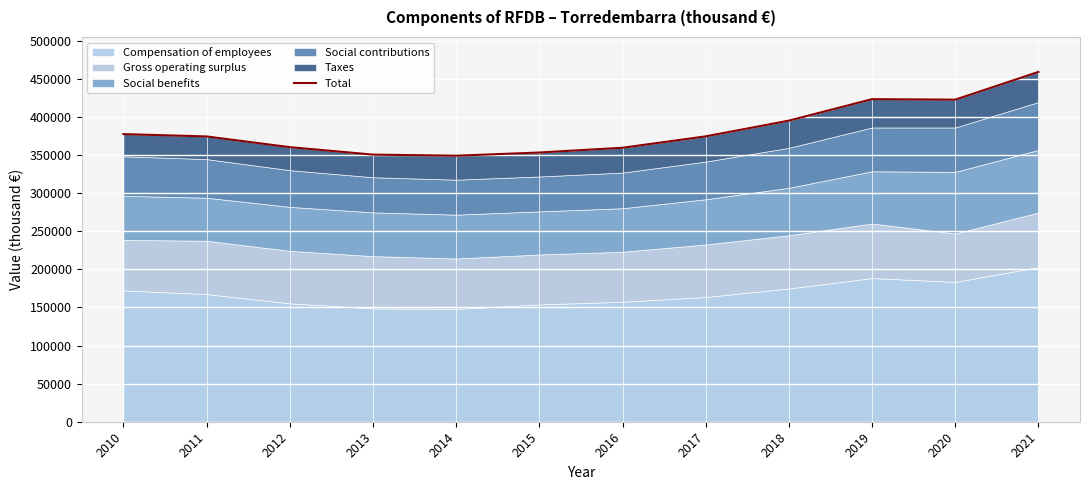

The value at 2021 is 458938. True or false?

True